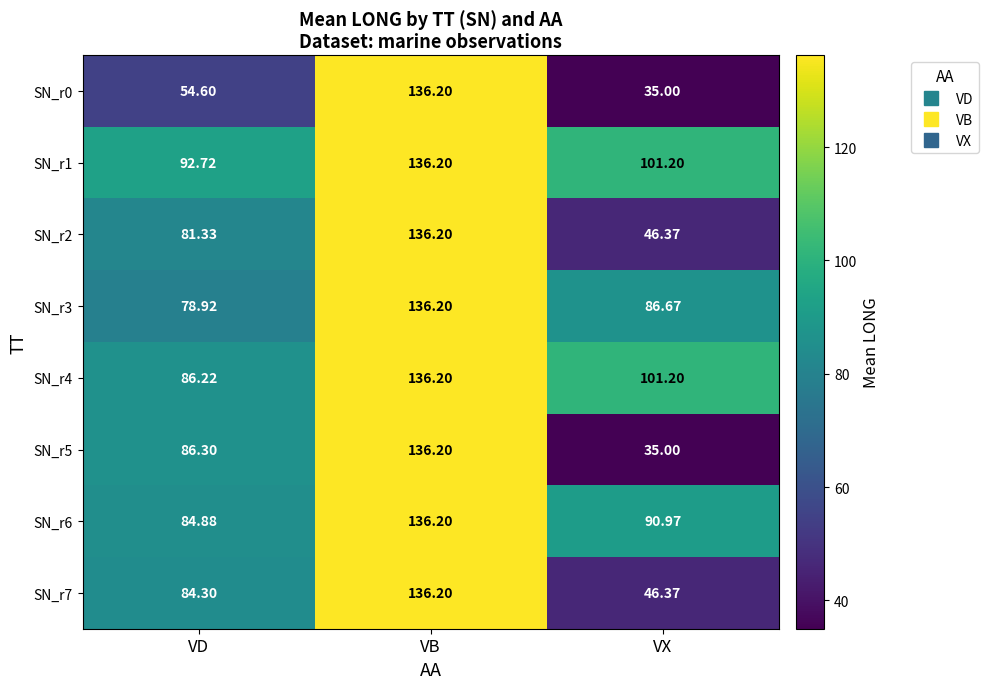

List the labels in order of SN_r5 value, smallest first.

VX, VD, VB